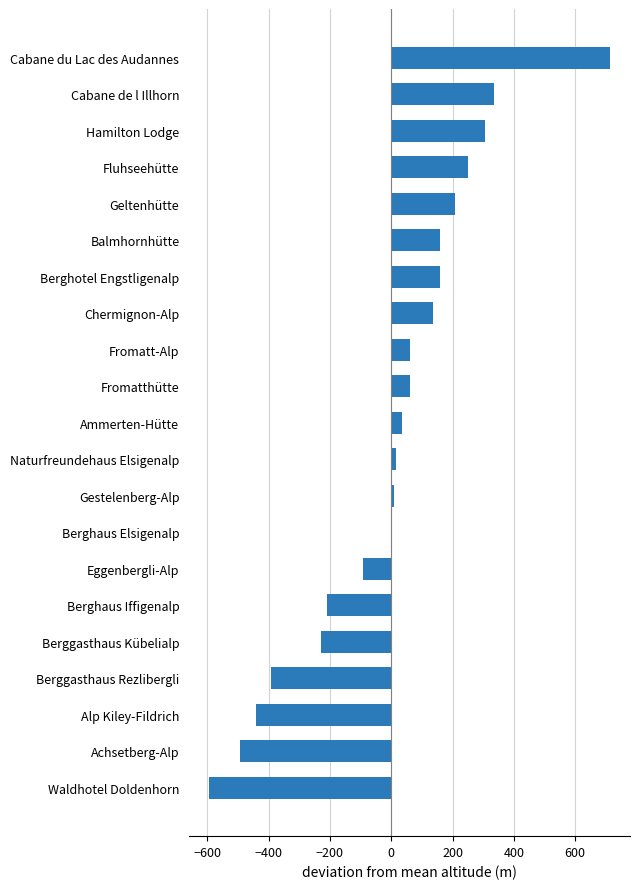

Does the chart contain stacked bars?

No